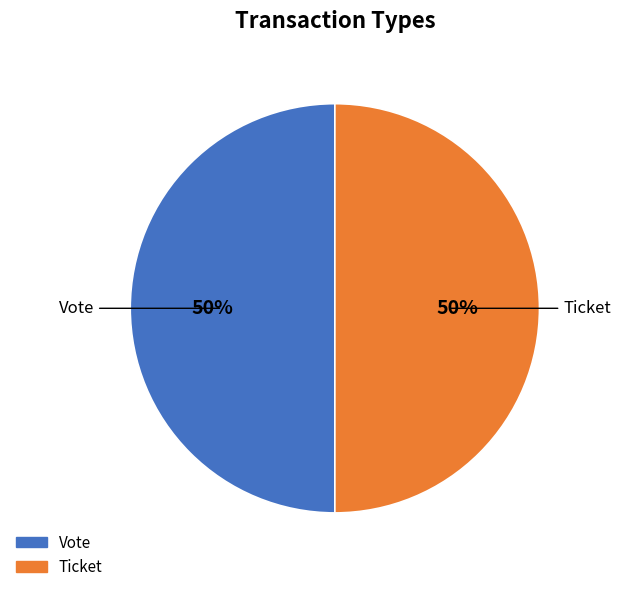

Approximately how many times larger is the value at Ticket compared to Vote?

1.0